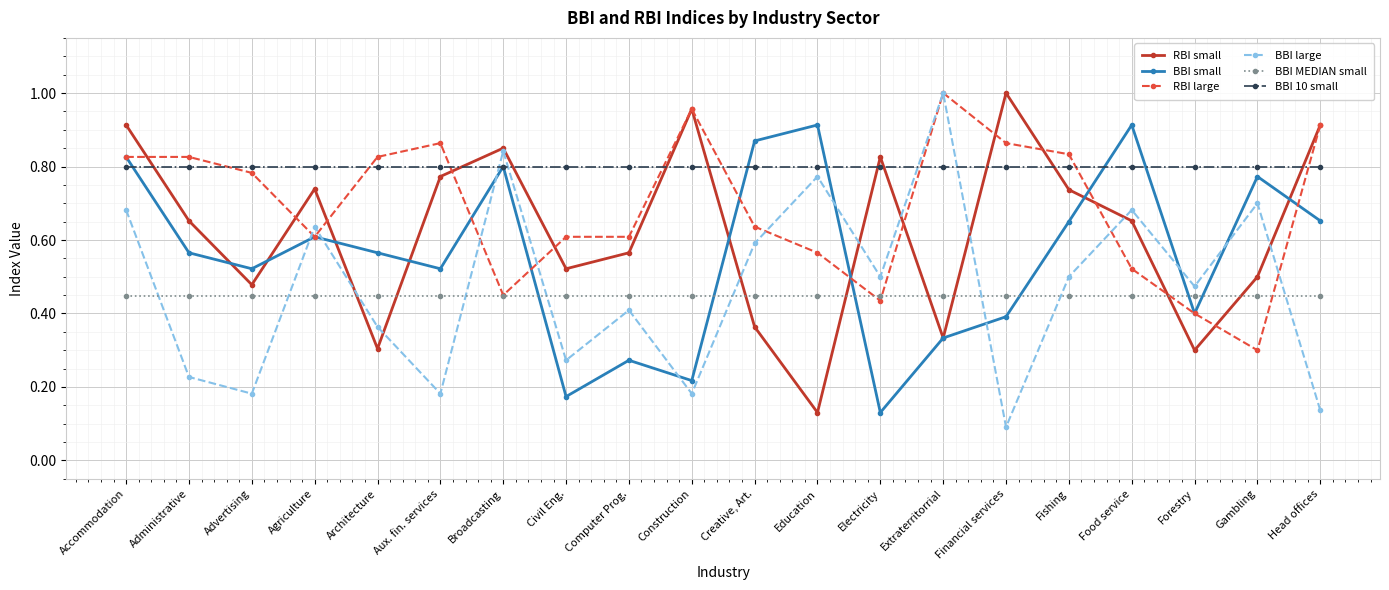

What is the sum of the RBI large values at Construction and Administrative?

1.8